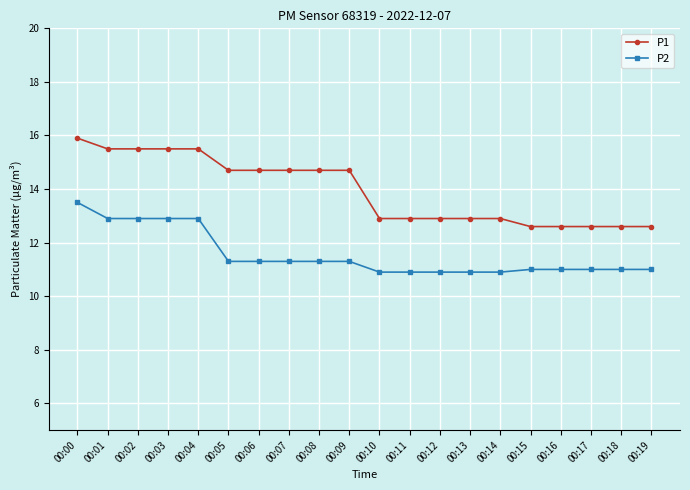

What is the value of the P2 point at the 3rd from the left?

12.9